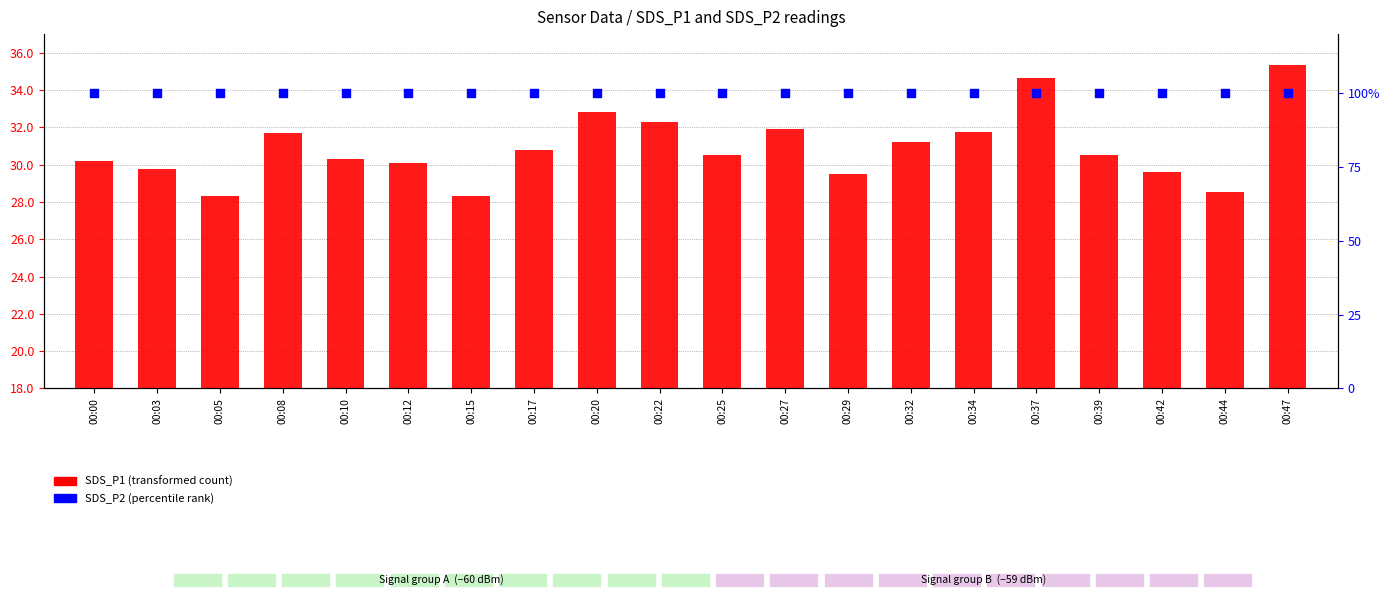

Is the value of SDS_P2 (percentile rank within sample) at 00:03 greater than the value of SDS_P1 (transformed count) at 00:15?

Yes